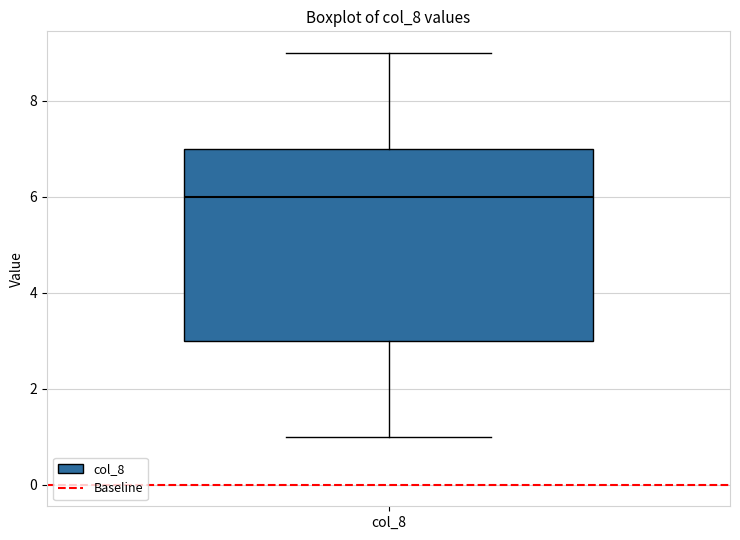

Transcribe this box plot: give where the median line is, the range the box spans, and where the two whiskers end, as read against the y-axis. The values are not printed on the chart, so give them approximately, as read against the axis.

median 6, box 3 to 7, whiskers 1 to 9